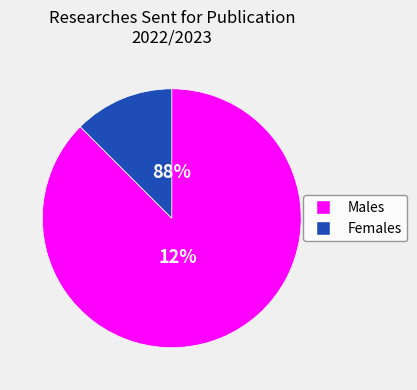

Is ذكر the majority of the pie?

Yes